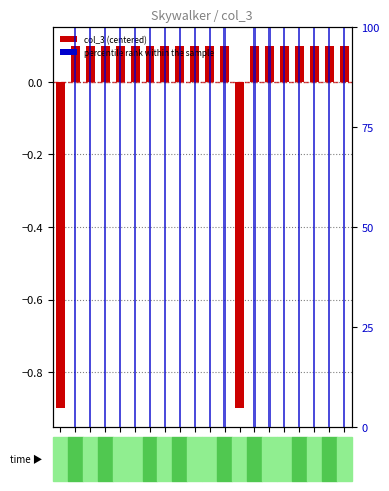

How many values in percentile rank within the sample are above zero?

18